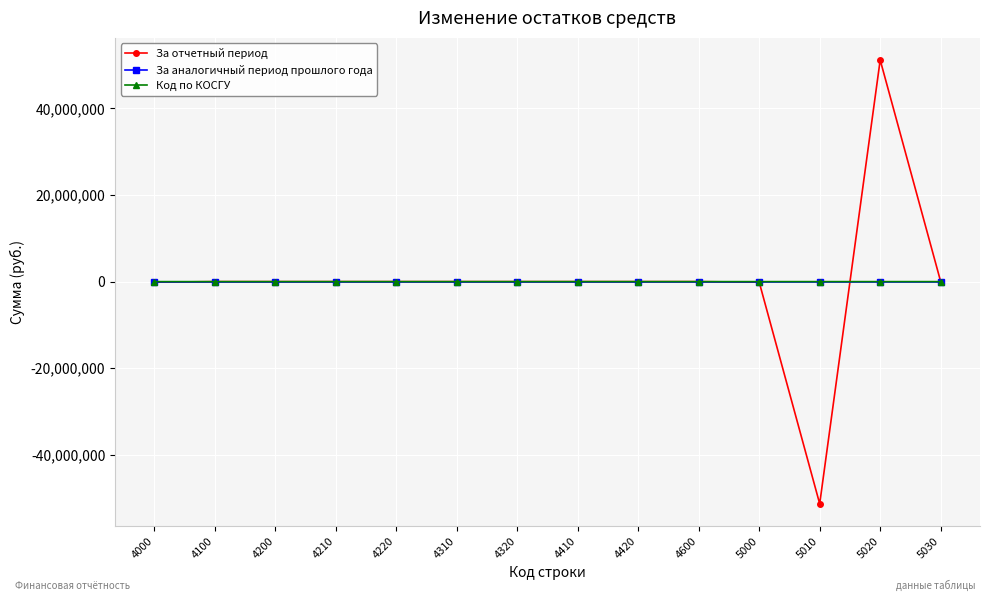

True or false: За аналогичный период прошлого года has a value of 0.0 at 4100.

True